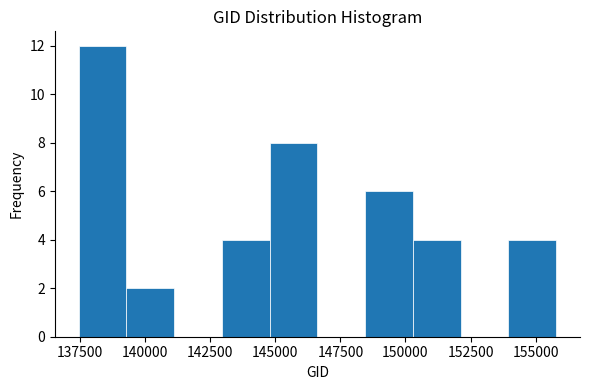

Around what value on the x-axis is the tallest bar? Give the approximate position of its centre, as read against the axis.

138500